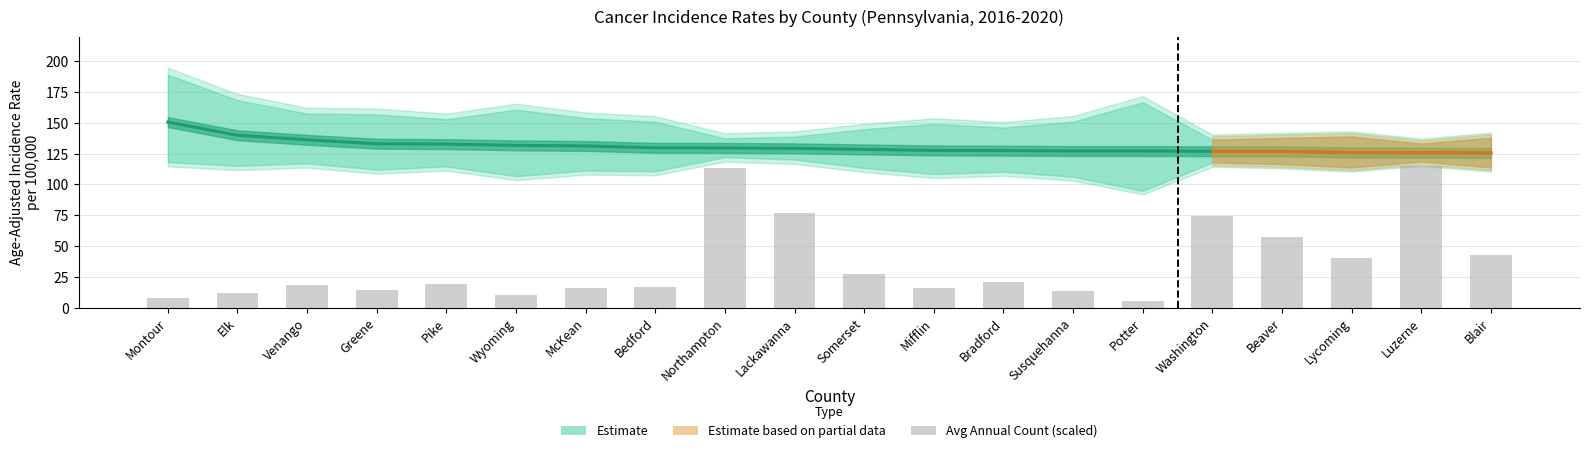

Which has a higher value, Luzerne or Potter?

Potter